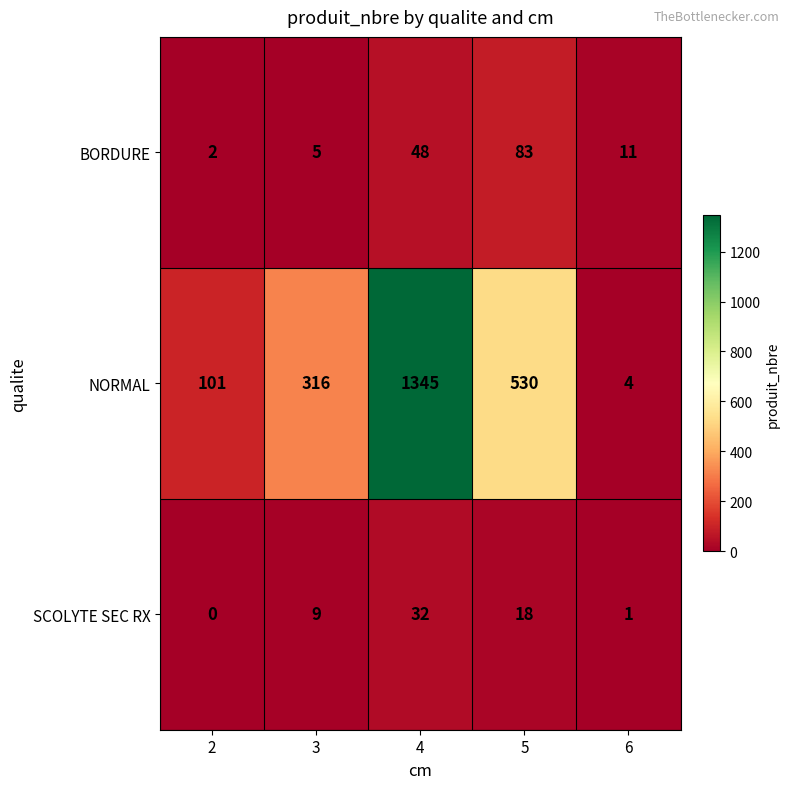

Reading left to right, list all the values displayed in this chart.

BORDURE: 2=2	3=5	4=48	5=83	6=11
NORMAL: 2=101	3=316	4=1345	5=530	6=4
SCOLYTE SEC RX: 2=0	3=9	4=32	5=18	6=1